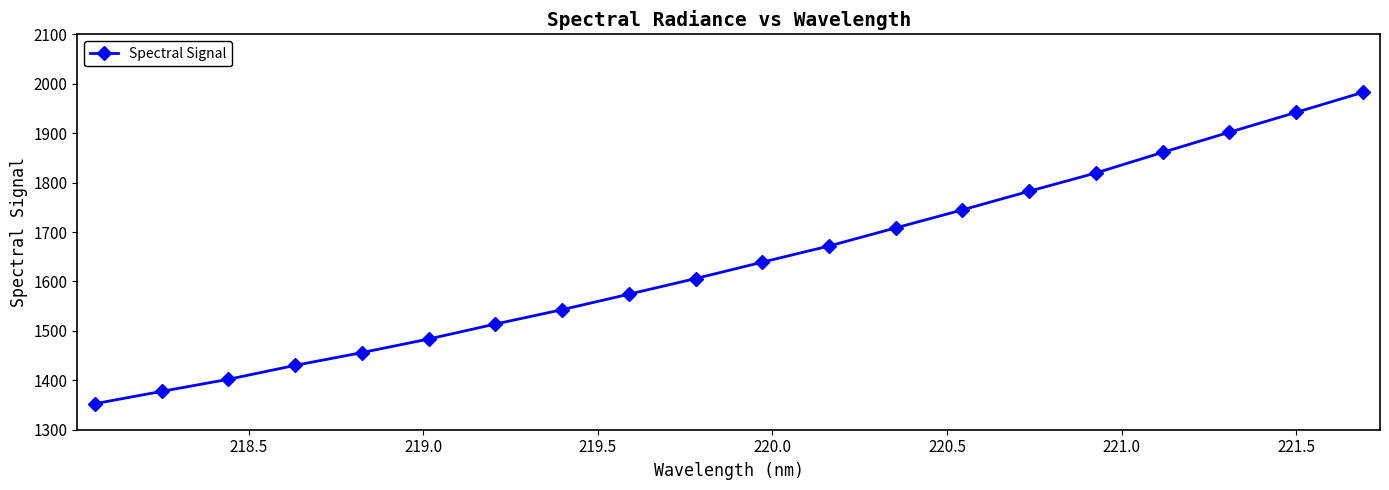

What is the minimum value shown in the chart?

1352.7